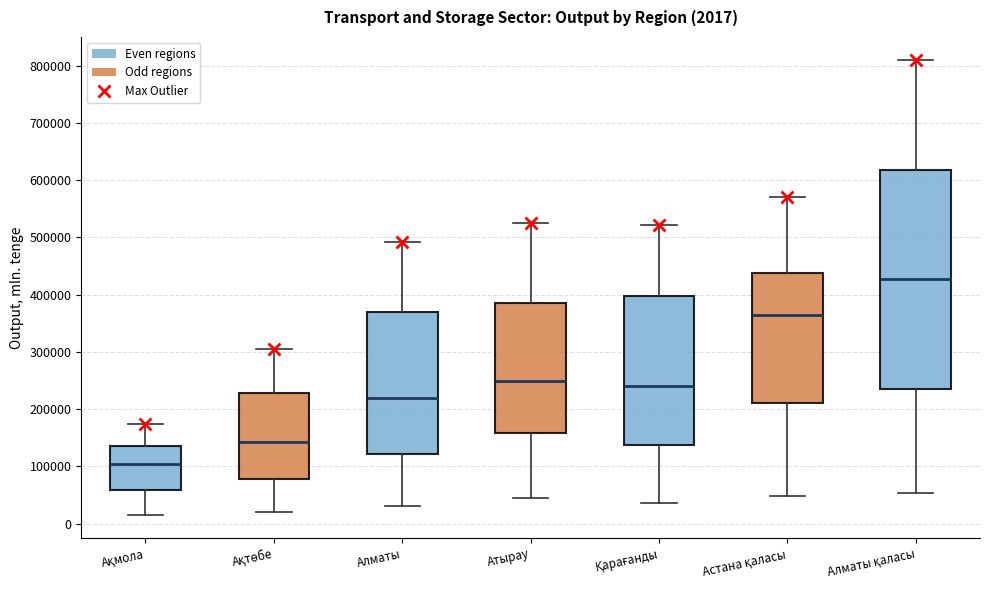

Which box is the tallest, from its lower edge to its upper edge?

Алматы қаласы